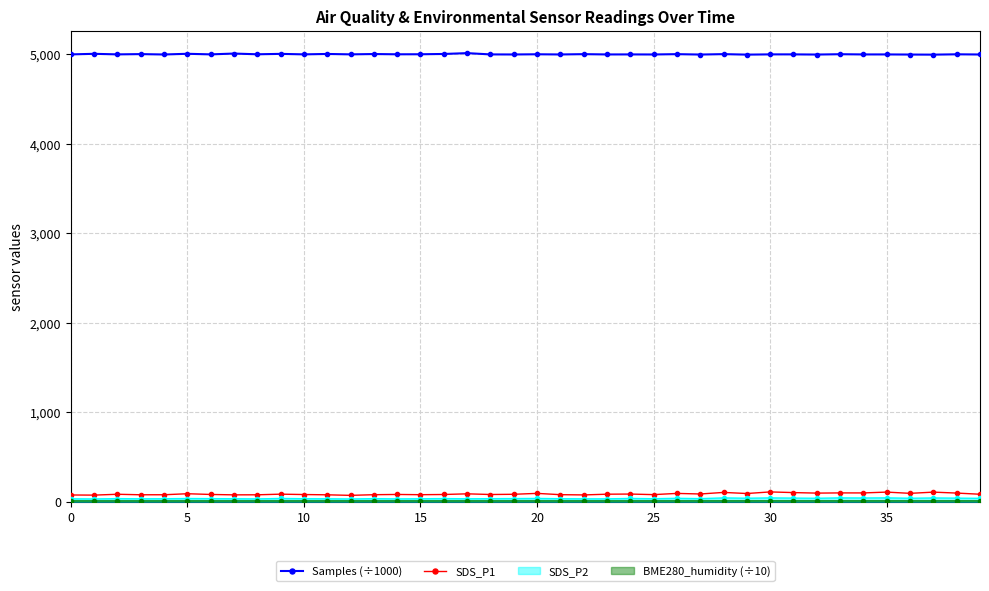

True or false: Samples (÷1000) has more than 0 points higher than both neighbors.

True